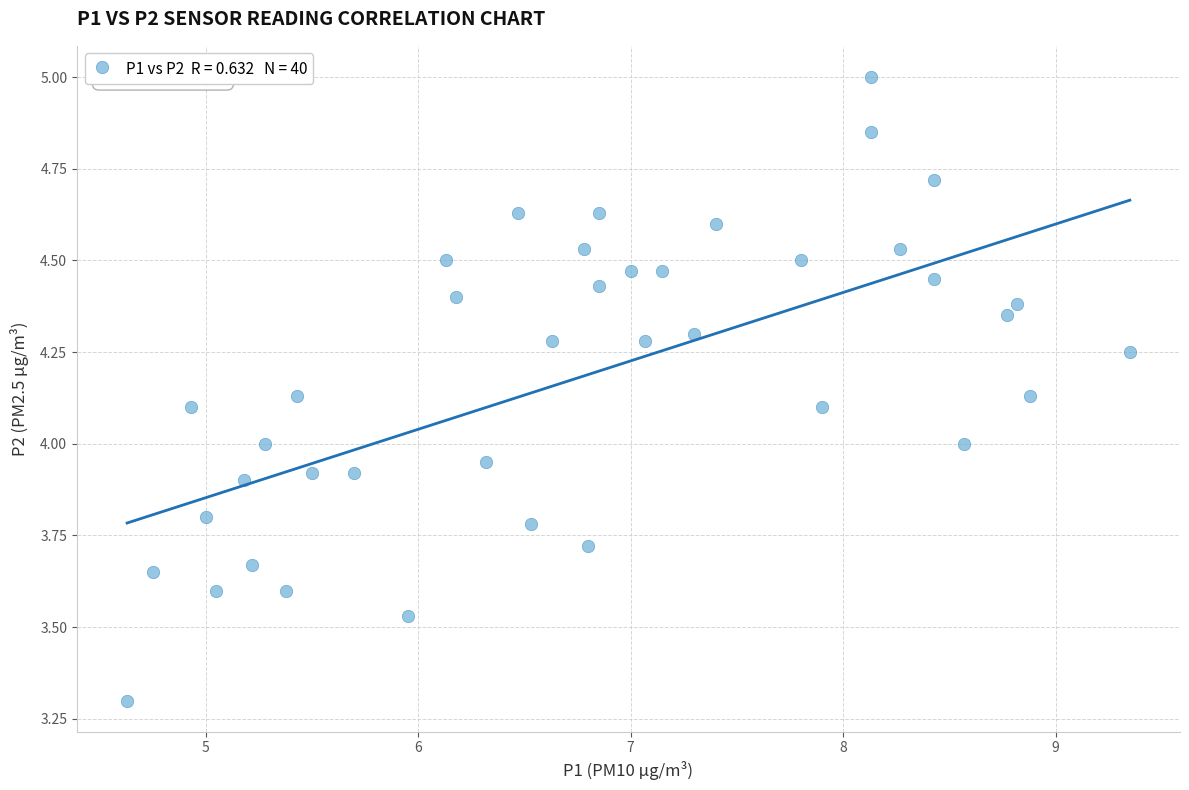

What is the range of Y values (max minus min)?

1.7